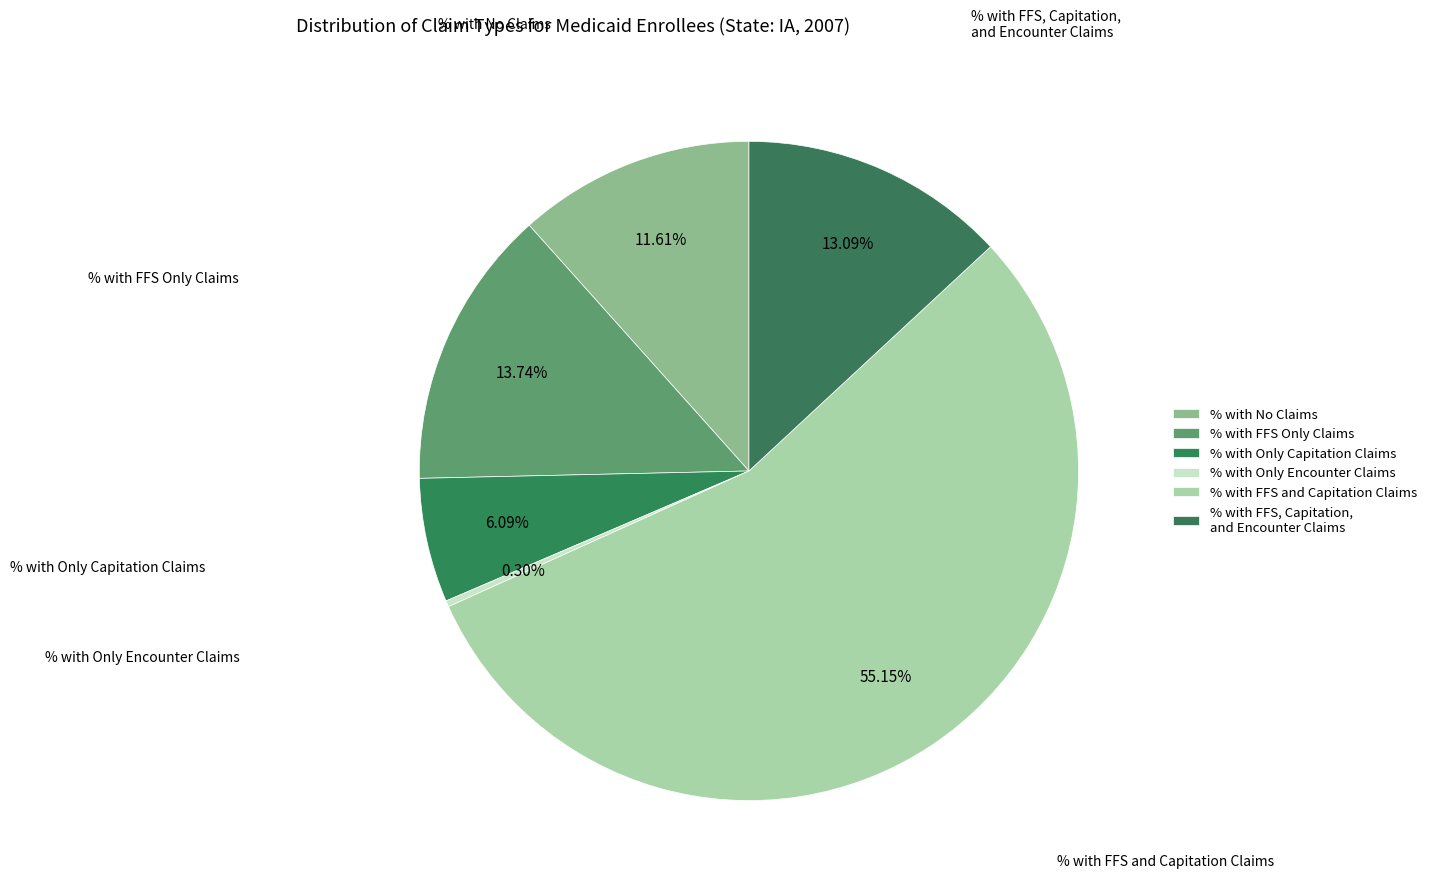

True or false: % with FFS Only Claims accounts for 25% of the total.

False